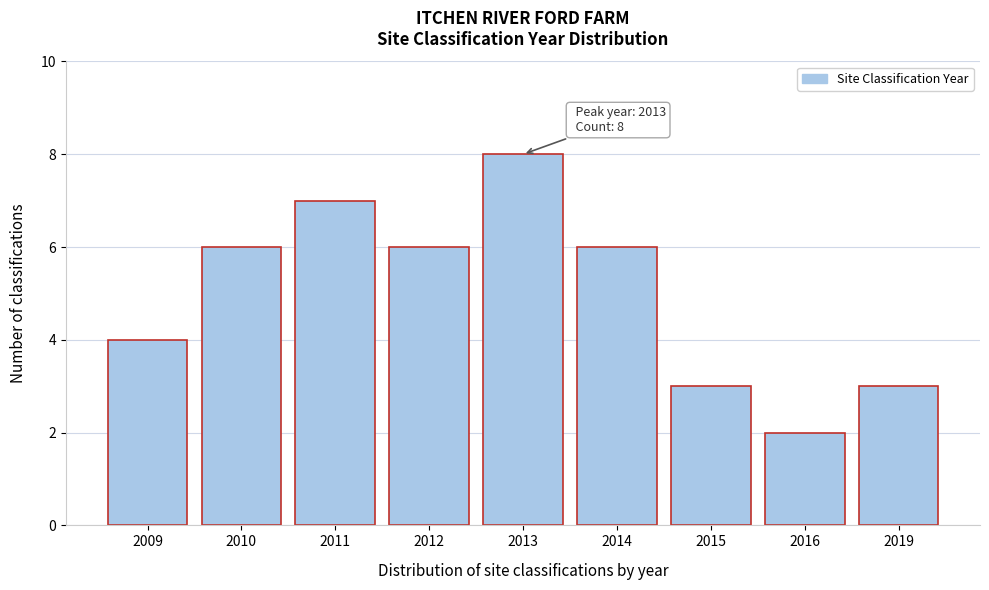

Reading left to right, list all the values displayed in this chart.

4	6	7	6	8	6	3	2	3